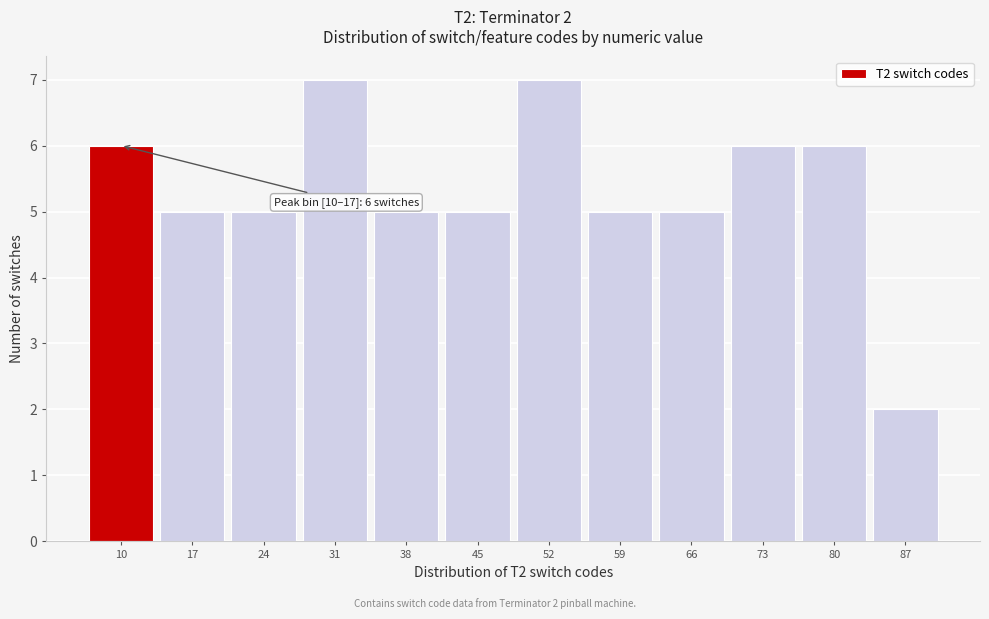

Reading left to right, transcribe all the data shown in this chart.

6	5	5	7	5	5	7	5	5	6	6	2